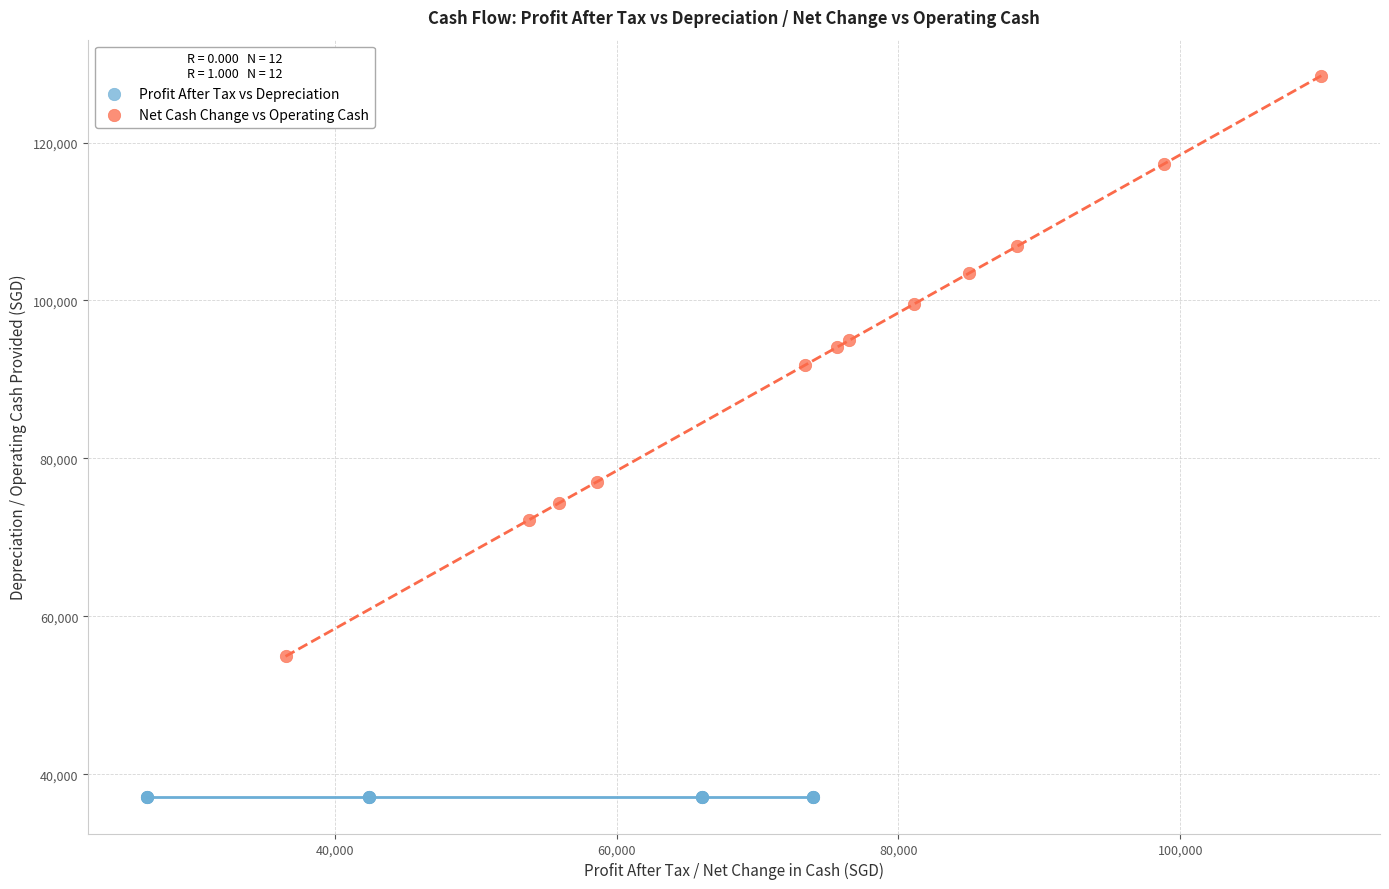

Which series contains the lowest Y value?

Profit After Tax vs Depreciation